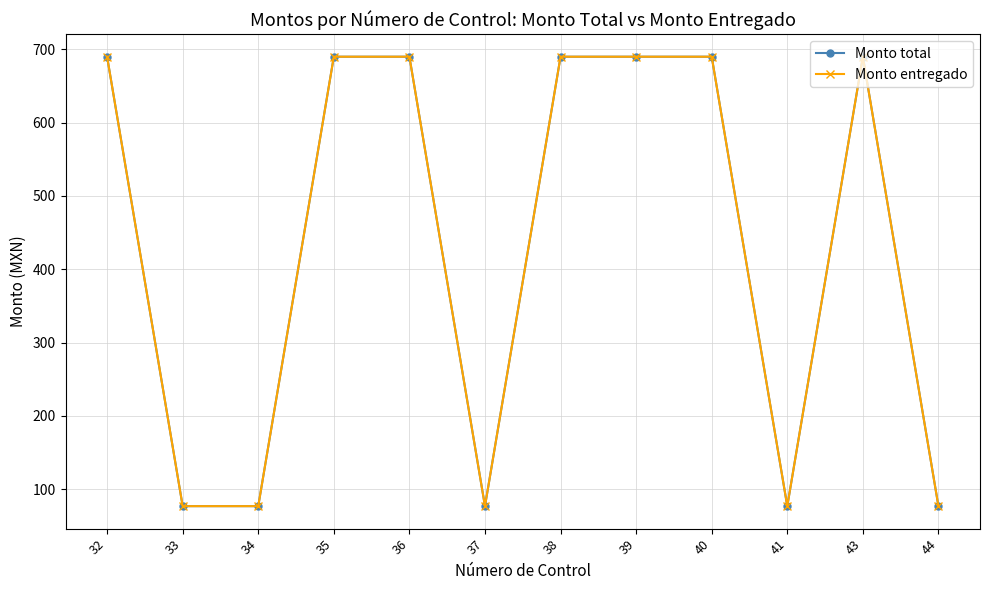

Does the chart have visible grid lines?

Yes